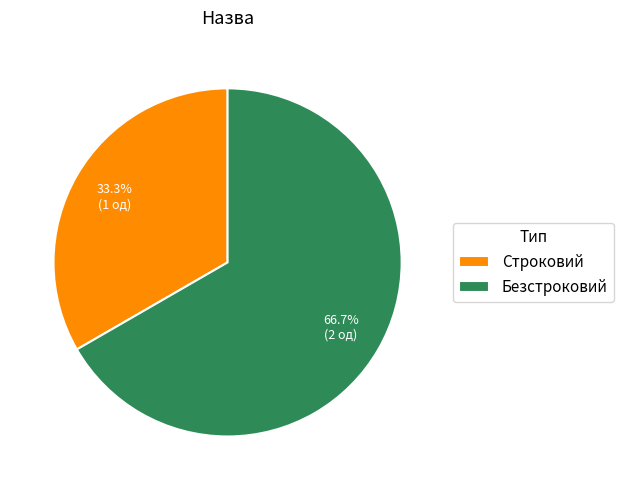

Rank the categories by value from lowest to highest.

Строковий, Безстроковий